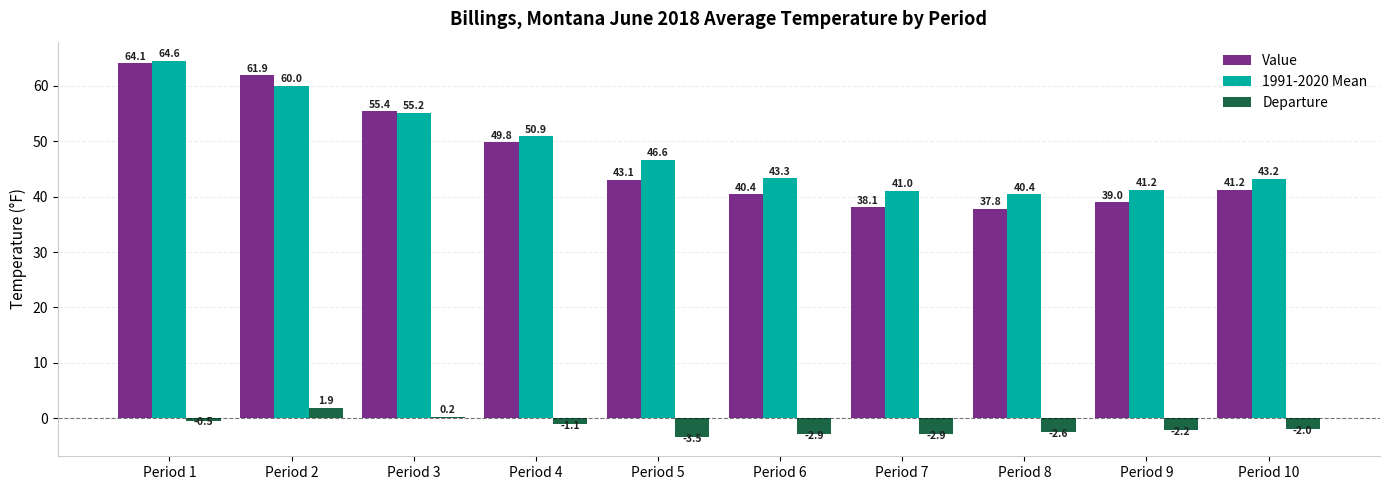

What is the maximum value shown in the chart?

64.6